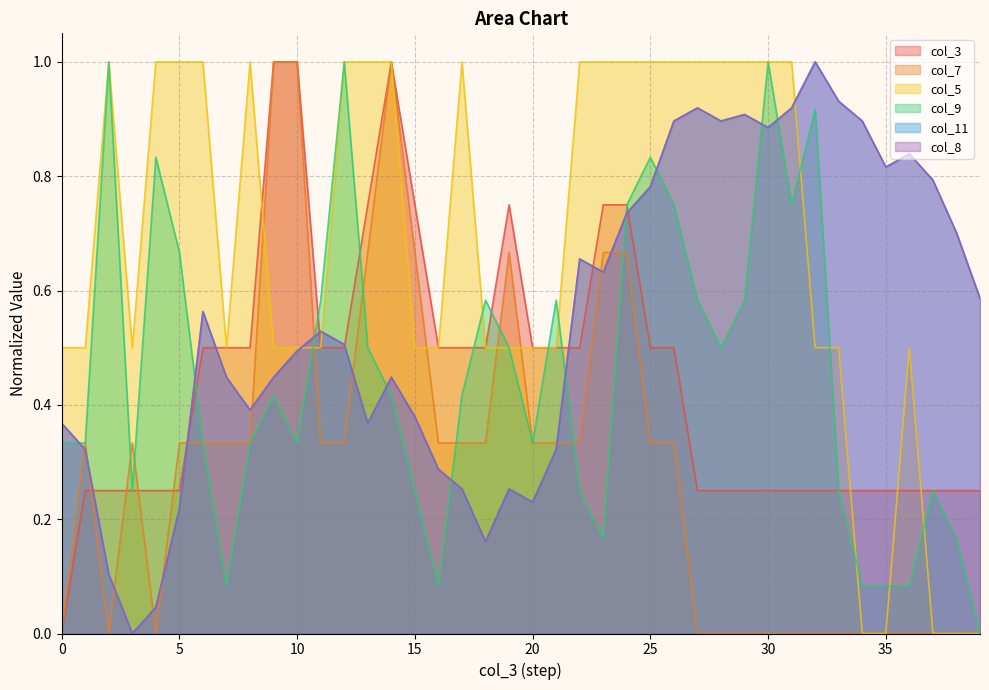

What is the sum of the col_3 values at 37 and 32?

0.5